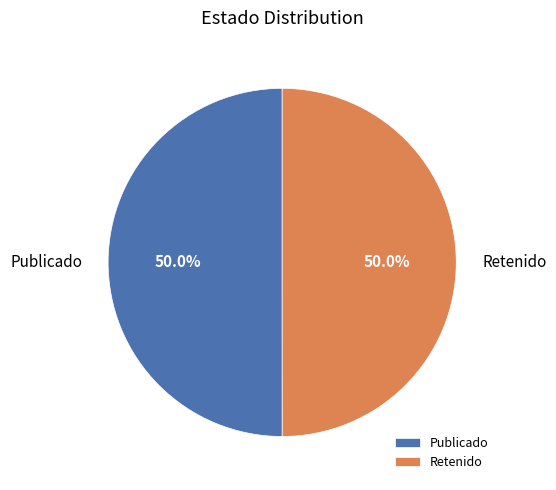

How many slices are in this pie chart?

2